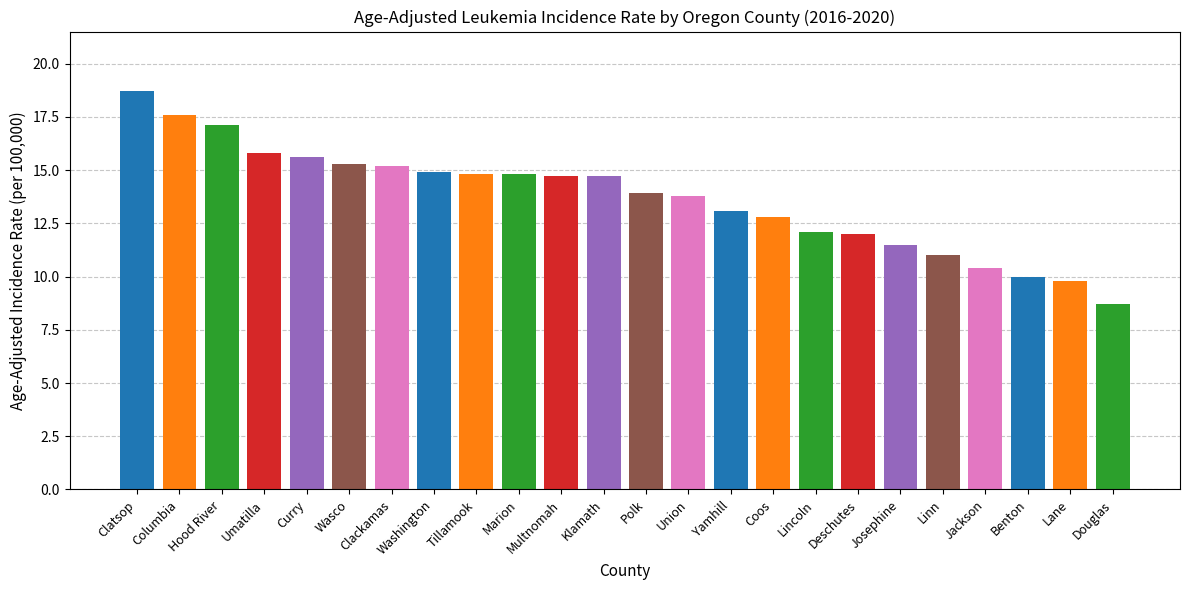

Approximately how many times larger is the value at Columbia compared to Linn?

1.6